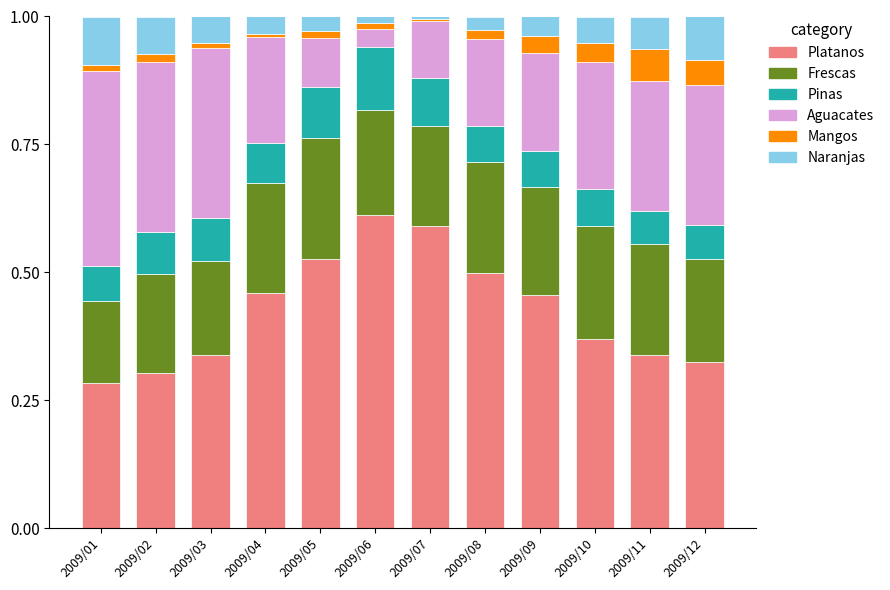

At which label does Platanos reach its minimum?

2009/01